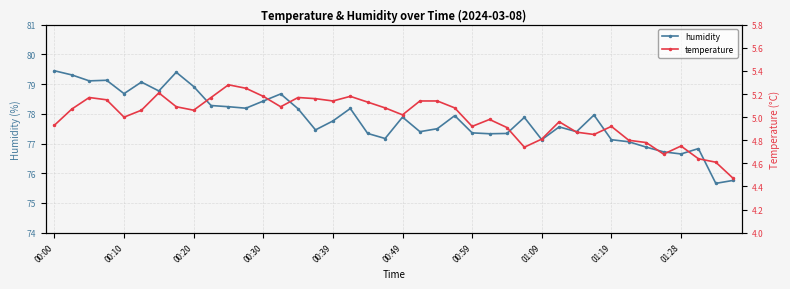

The humidity series shows 108.6 at 00:59. True or false?

False